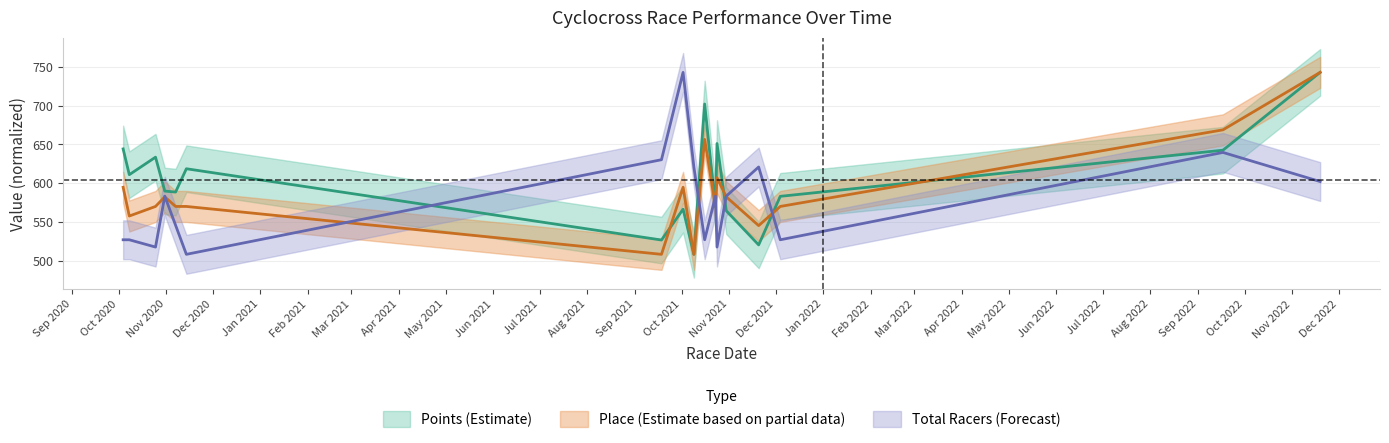

True or false: Points has more than 1 interior local peaks.

True